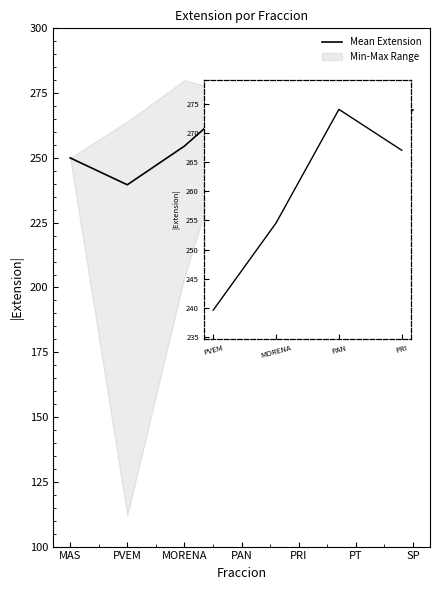

What position from the right is PT?

2